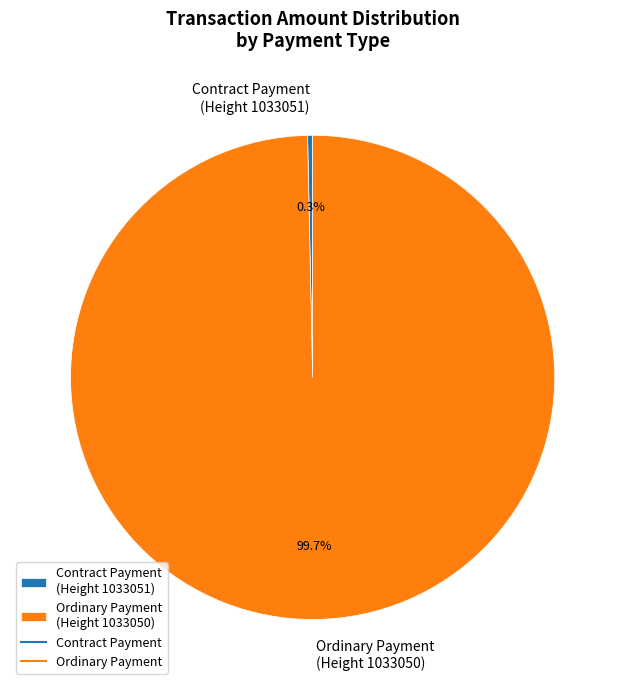

Count the number of slices in the pie.

2